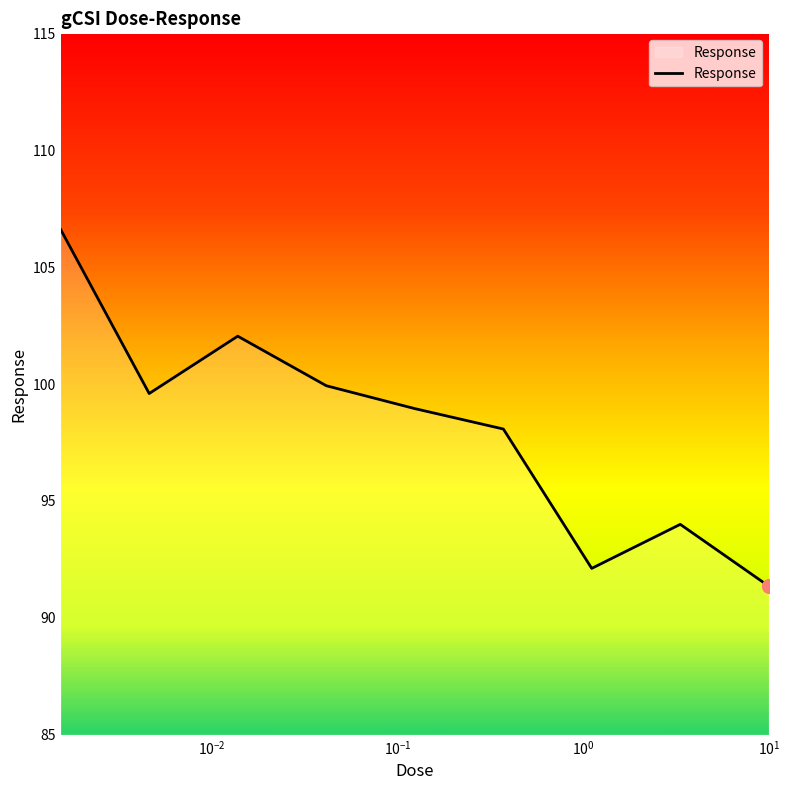

What is the difference between the maximum and minimum values?

15.3